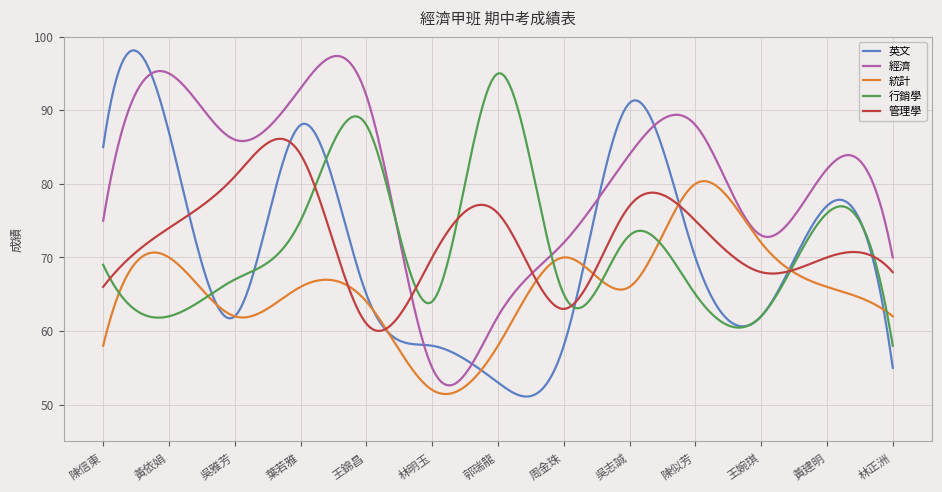

Does the chart display data point markers on the line(s)?

No